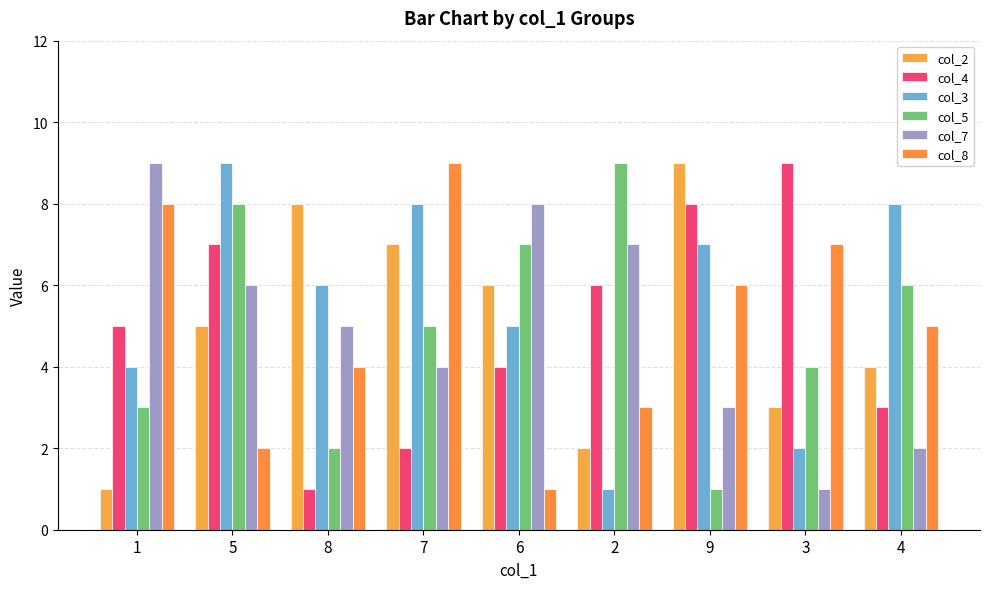

Is it true that col_7 equals 3 at 9?

True